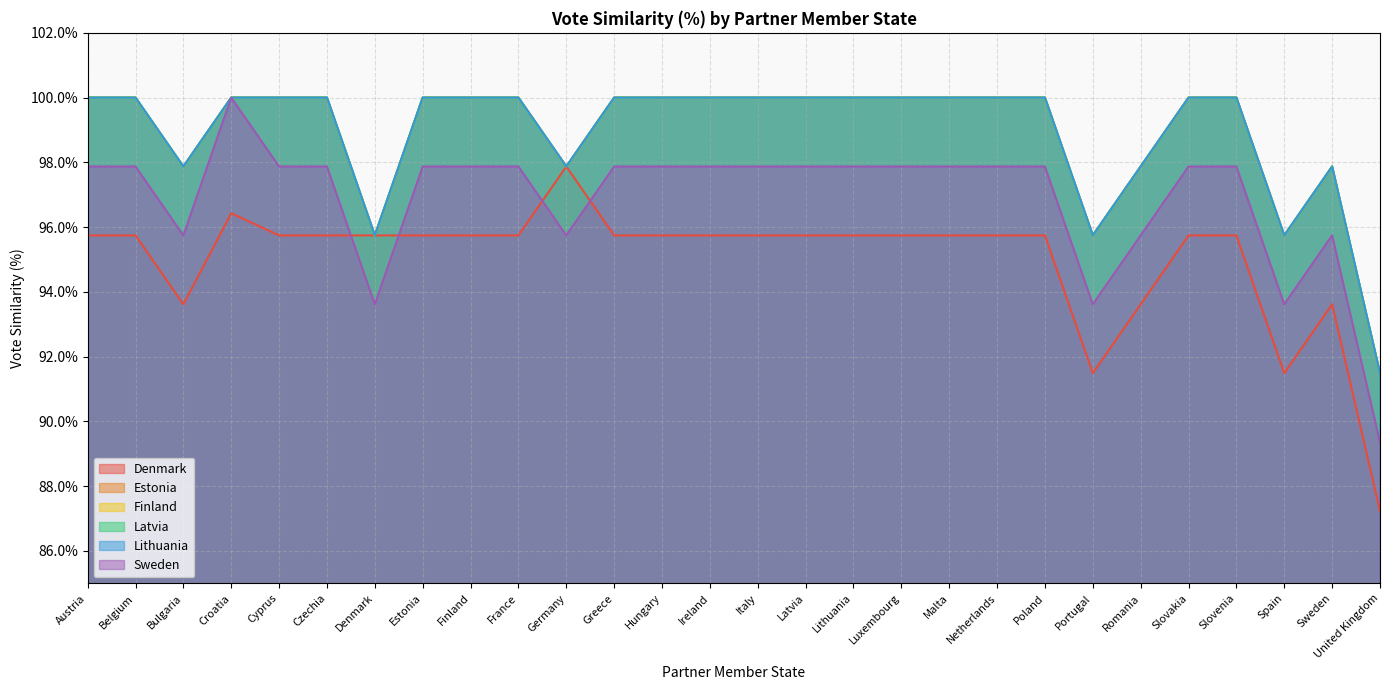

How many data points does each series have?

28